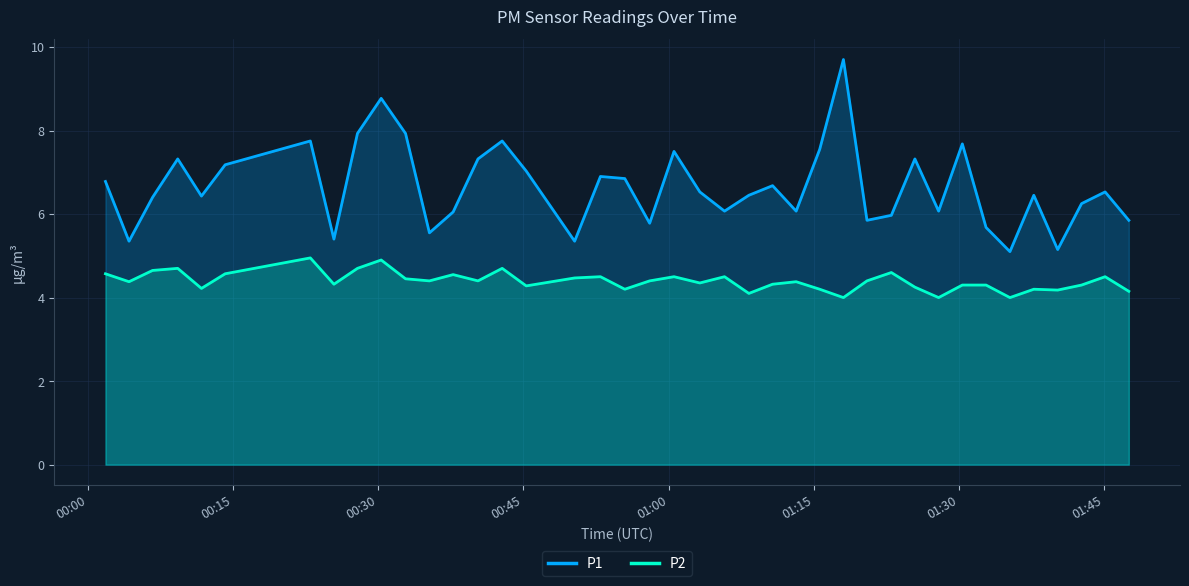

What is the difference between the maximum and second lowest values in the P2 series?

1.0